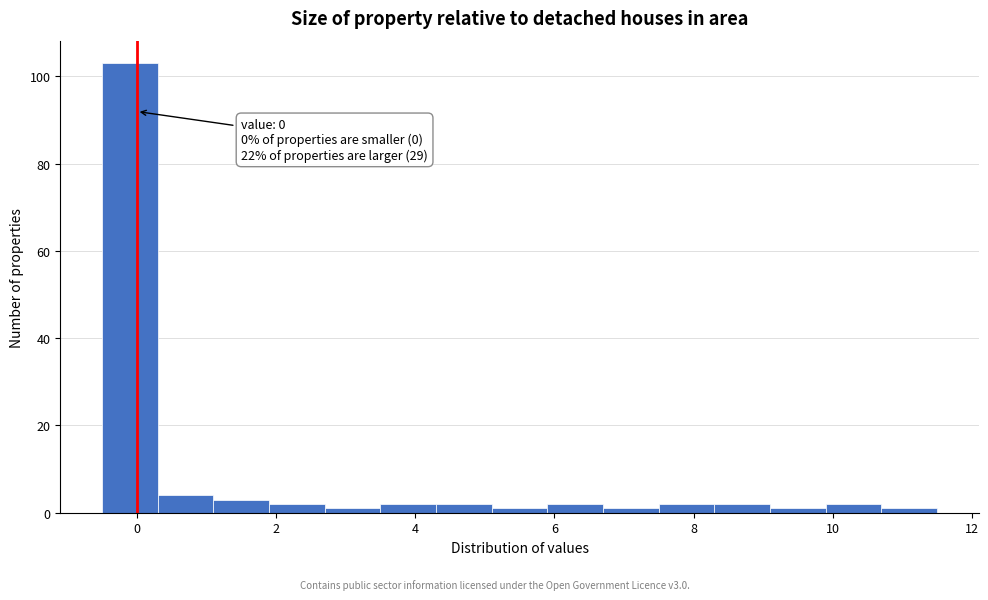

Which range on the x-axis has the tallest bar?

-0.5 to 0.3